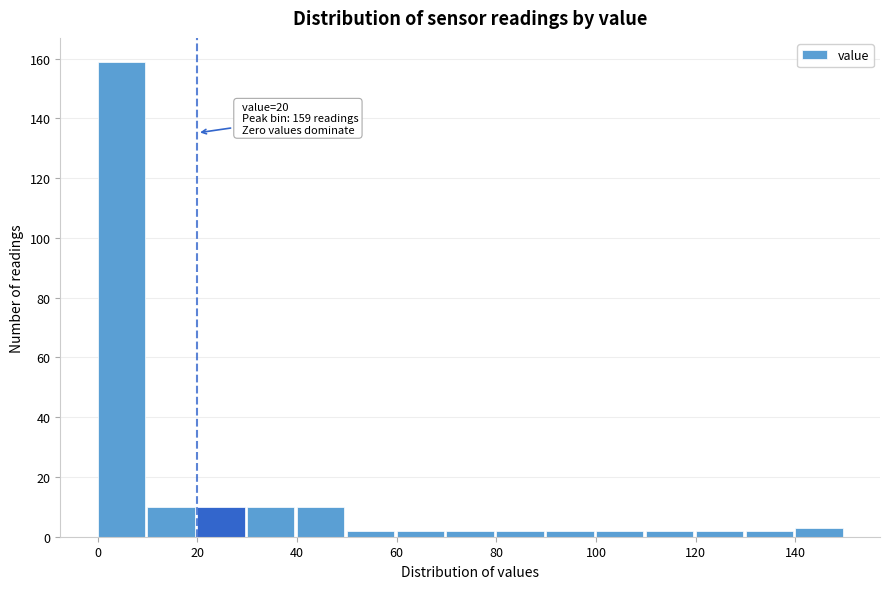

Over which range of the x-axis is the bar tallest?

0 to 10